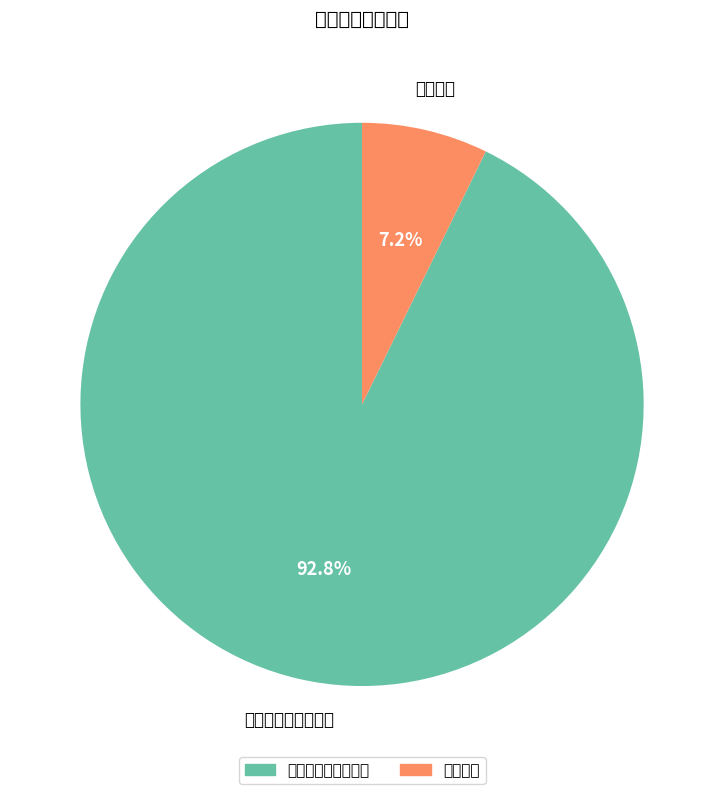

To the nearest percent, what is the difference between the 社会保障和就业支出 and 其他支出 slice percentages?

86%